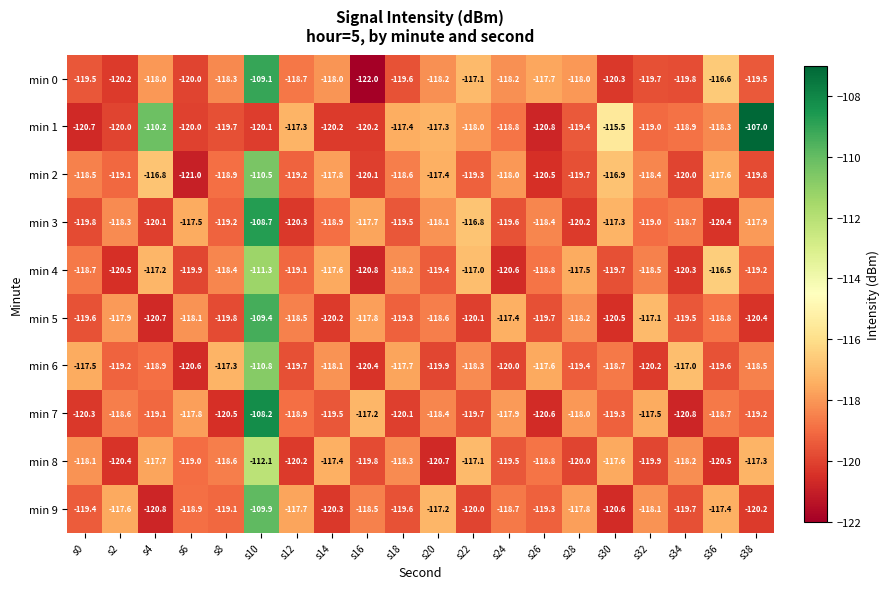

Which series has the largest total across all categories?

min 1